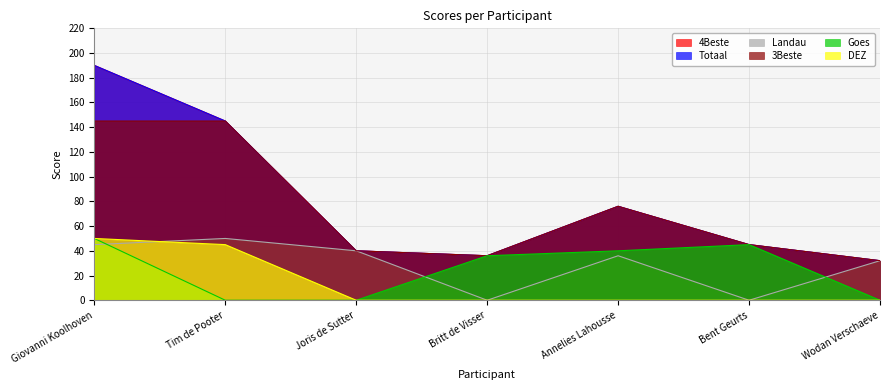

Between Giovanni Koolhoven and Annelies Lahousse, which series saw the biggest shift?

4Beste